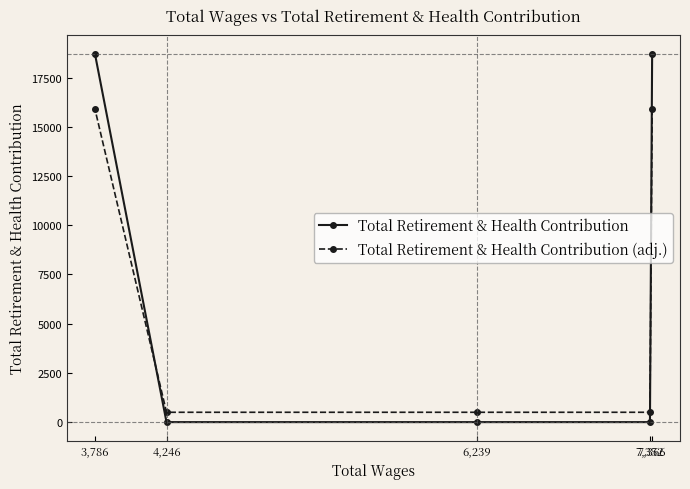

Which series has the largest range (max minus min)?

Total Retirement & Health Contribution